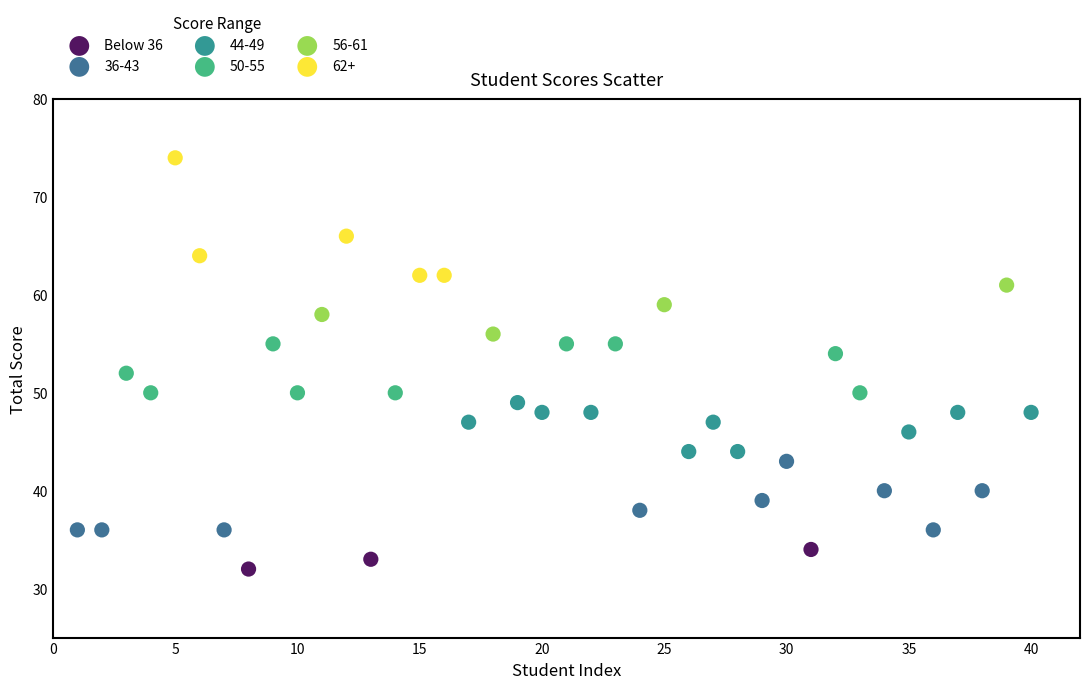

Which series reaches the minimum Y coordinate?

Below 36